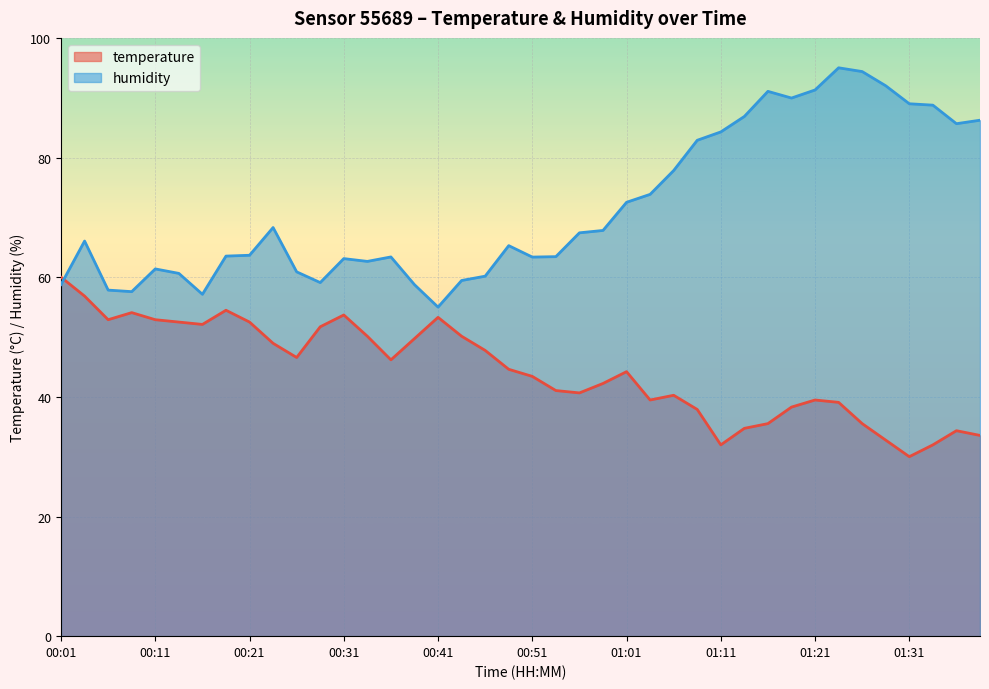

Which series ends up on top after the final intersection of humidity and temperature?

humidity